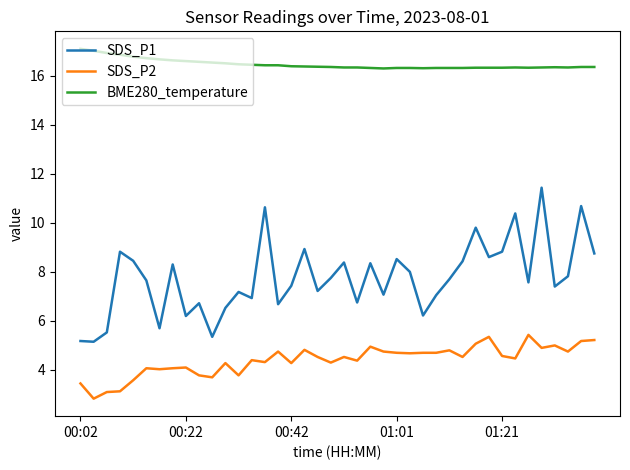

True or false: SDS_P2 and BME280_temperature intersect in this chart.

False